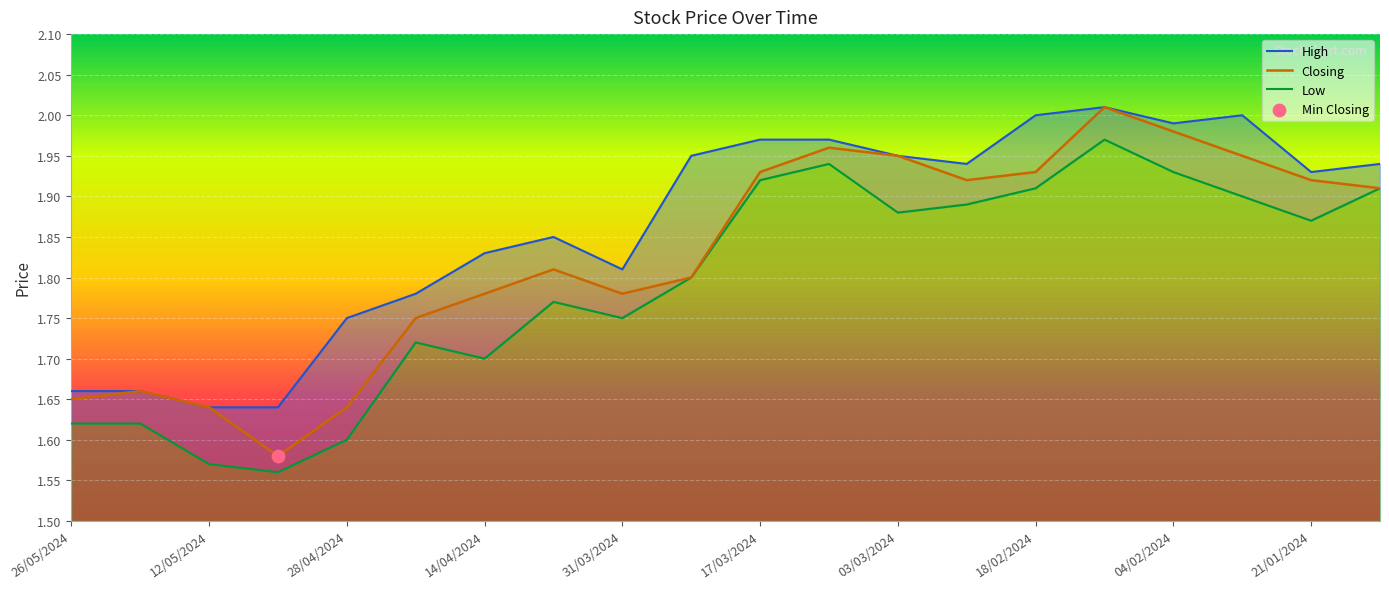

Which series has the largest total across all categories?

High